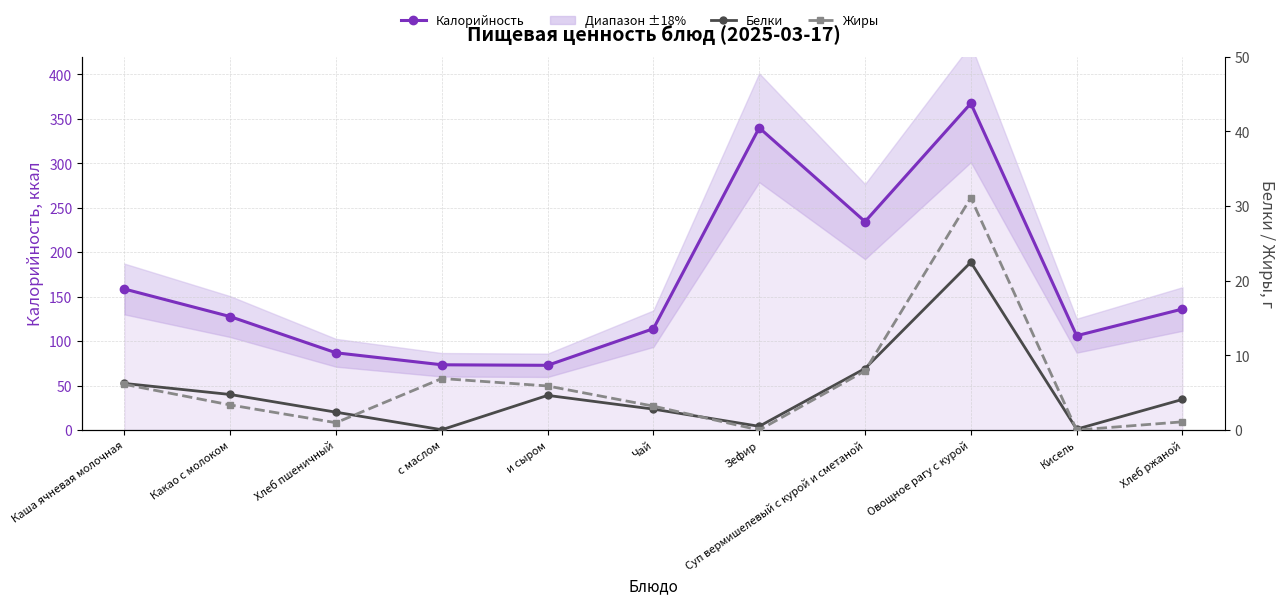

What are all the series names shown in the legend?

Калорийность, Белки, Жиры